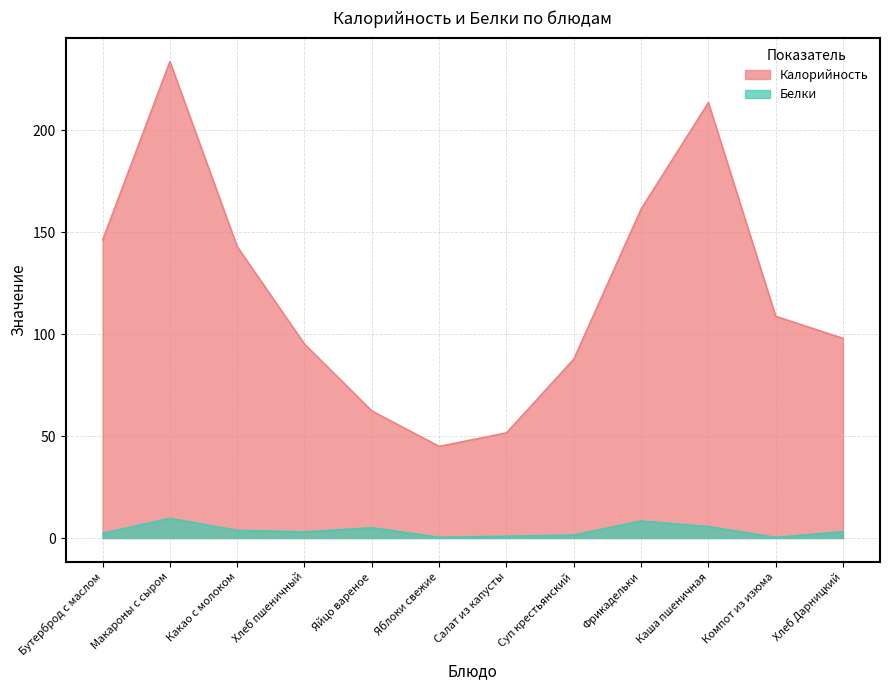

Is the value of Белки at Салат из капусты greater than the value of Калорийность at Суп крестьянский?

No